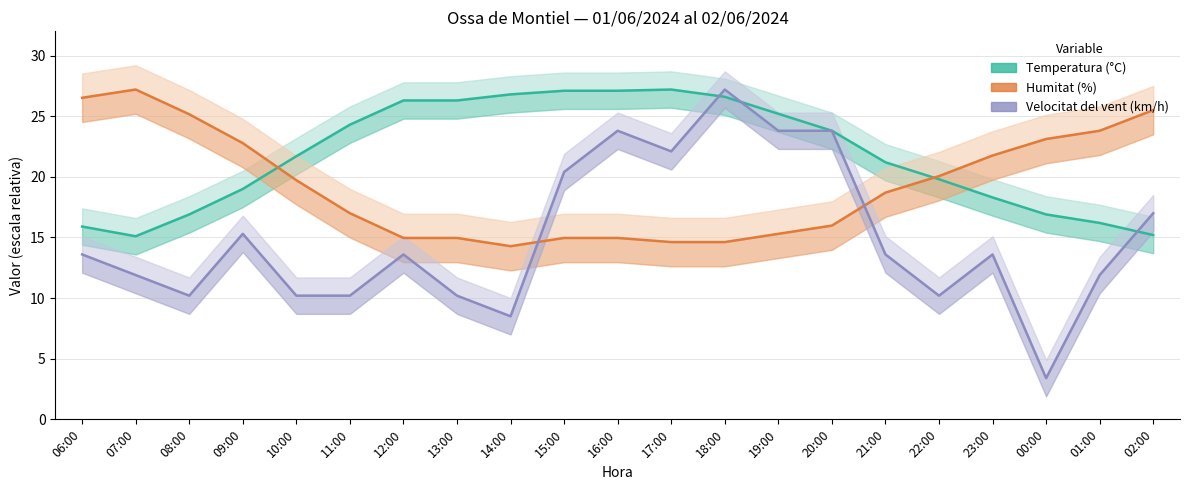

Which series changed the most between 23:00 and 01:00?

Temperatura (°C)